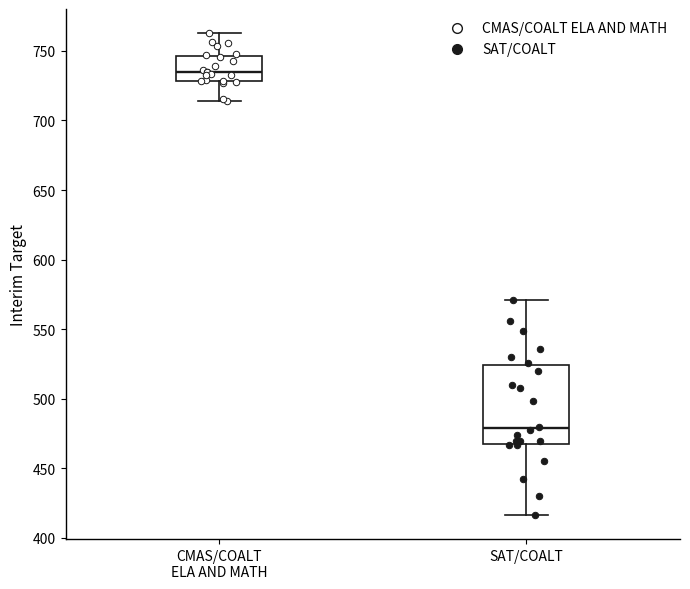

Where does the lower whisker of the box for SAT/COALT end on the y-axis? The values are not printed on the chart, so give them approximately, as read against the axis.

415